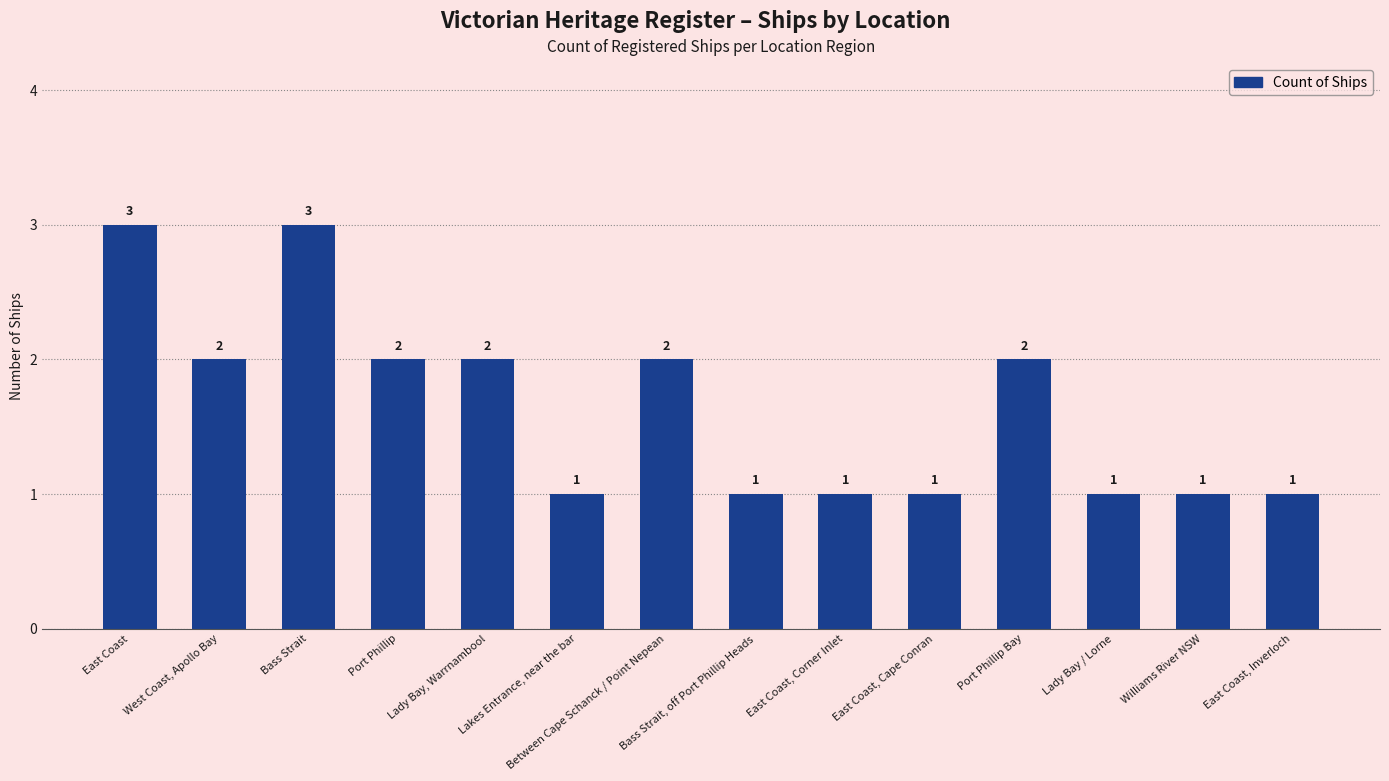

What is the greatest value displayed?

3